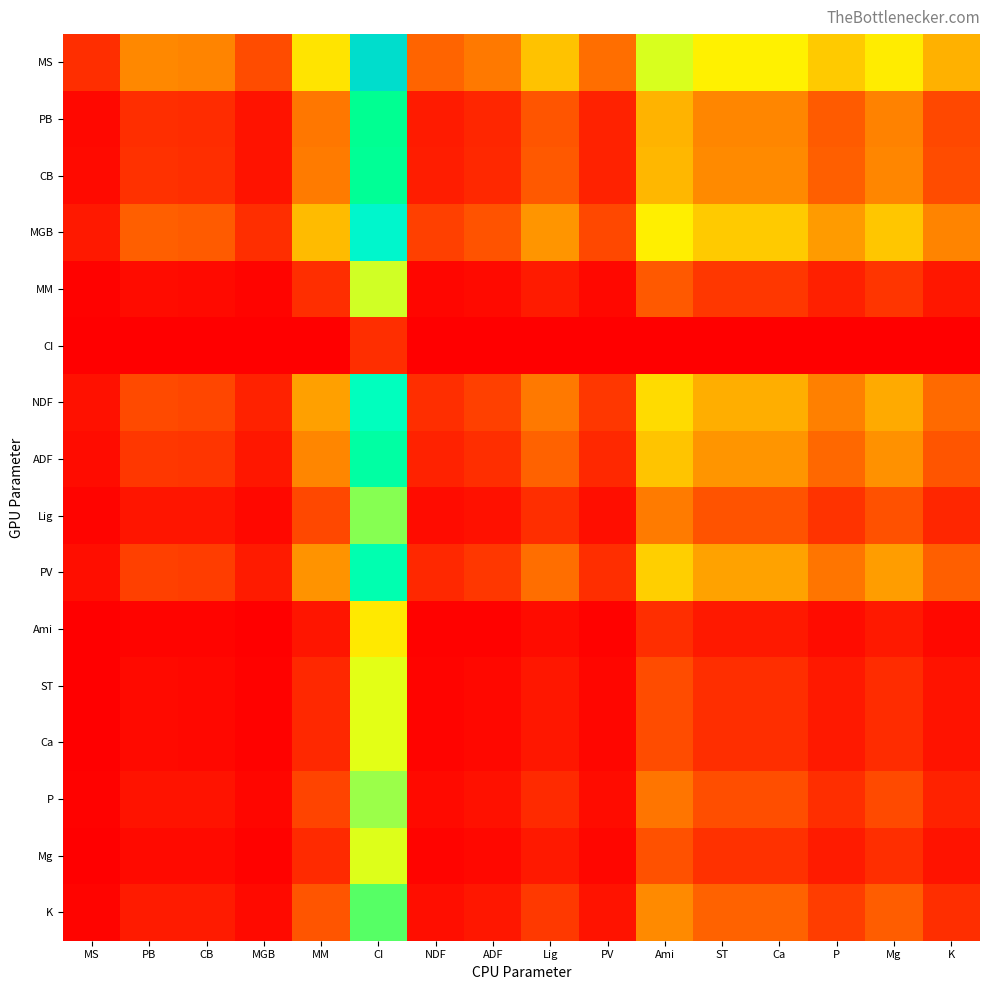

Reading right to left, what are all the values shown in this chart?

MS: K=0.3	Mg=0.5	P=0.4	Ca=0.5	ST=0.5	Ami=0.6	PV=0.2	Lig=0.4	ADF=0.2	NDF=0.2	CI=1.0	MM=0.4	MGB=0.1	CB=0.2	PB=0.3	MS=0.1
PB: K=0.1	Mg=0.2	P=0.2	Ca=0.2	ST=0.2	Ami=0.3	PV=0.1	Lig=0.2	ADF=0.1	NDF=0.1	CI=0.8	MM=0.2	MGB=0.0	CB=0.1	PB=0.1	MS=0.0
CB: K=0.1	Mg=0.2	P=0.2	Ca=0.3	ST=0.3	Ami=0.3	PV=0.1	Lig=0.2	ADF=0.1	NDF=0.1	CI=0.8	MM=0.2	MGB=0.0	CB=0.1	PB=0.1	MS=0.0
MGB: K=0.2	Mg=0.4	P=0.3	Ca=0.4	ST=0.4	Ami=0.5	PV=0.1	Lig=0.3	ADF=0.2	NDF=0.1	CI=0.9	MM=0.3	MGB=0.1	CB=0.2	PB=0.2	MS=0.1
MM: K=0.0	Mg=0.1	P=0.1	Ca=0.1	ST=0.1	Ami=0.2	PV=0.0	Lig=0.1	ADF=0.0	NDF=0.0	CI=0.6	MM=0.1	MGB=0.0	CB=0.0	PB=0.0	MS=0.0
CI: K=0.0	Mg=0.0	P=0.0	Ca=0.0	ST=0.0	Ami=0.0	PV=0.0	Lig=0.0	ADF=0.0	NDF=0.0	CI=0.1	MM=0.0	MGB=0.0	CB=0.0	PB=0.0	MS=0.0
NDF: K=0.2	Mg=0.3	P=0.2	Ca=0.3	ST=0.3	Ami=0.4	PV=0.1	Lig=0.2	ADF=0.1	NDF=0.1	CI=0.9	MM=0.3	MGB=0.1	CB=0.1	PB=0.1	MS=0.0
ADF: K=0.2	Mg=0.3	P=0.2	Ca=0.3	ST=0.3	Ami=0.4	PV=0.1	Lig=0.2	ADF=0.1	NDF=0.1	CI=0.8	MM=0.2	MGB=0.0	CB=0.1	PB=0.1	MS=0.0
Lig: K=0.1	Mg=0.1	P=0.1	Ca=0.2	ST=0.2	Ami=0.2	PV=0.0	Lig=0.1	ADF=0.0	NDF=0.0	CI=0.6	MM=0.1	MGB=0.0	CB=0.0	PB=0.0	MS=0.0
PV: K=0.2	Mg=0.3	P=0.2	Ca=0.3	ST=0.3	Ami=0.4	PV=0.1	Lig=0.2	ADF=0.1	NDF=0.1	CI=0.8	MM=0.3	MGB=0.1	CB=0.1	PB=0.1	MS=0.0
Ami: K=0.0	Mg=0.0	P=0.0	Ca=0.1	ST=0.1	Ami=0.1	PV=0.0	Lig=0.0	ADF=0.0	NDF=0.0	CI=0.4	MM=0.0	MGB=0.0	CB=0.0	PB=0.0	MS=0.0
ST: K=0.0	Mg=0.1	P=0.0	Ca=0.1	ST=0.1	Ami=0.1	PV=0.0	Lig=0.0	ADF=0.0	NDF=0.0	CI=0.5	MM=0.1	MGB=0.0	CB=0.0	PB=0.0	MS=0.0
Ca: K=0.0	Mg=0.1	P=0.0	Ca=0.1	ST=0.1	Ami=0.1	PV=0.0	Lig=0.0	ADF=0.0	NDF=0.0	CI=0.5	MM=0.1	MGB=0.0	CB=0.0	PB=0.0	MS=0.0
P: K=0.1	Mg=0.1	P=0.1	Ca=0.1	ST=0.1	Ami=0.2	PV=0.0	Lig=0.1	ADF=0.0	NDF=0.0	CI=0.6	MM=0.1	MGB=0.0	CB=0.0	PB=0.0	MS=0.0
Mg: K=0.0	Mg=0.1	P=0.1	Ca=0.1	ST=0.1	Ami=0.1	PV=0.0	Lig=0.0	ADF=0.0	NDF=0.0	CI=0.5	MM=0.1	MGB=0.0	CB=0.0	PB=0.0	MS=0.0
K: K=0.1	Mg=0.2	P=0.1	Ca=0.2	ST=0.2	Ami=0.3	PV=0.0	Lig=0.1	ADF=0.0	NDF=0.0	CI=0.7	MM=0.2	MGB=0.0	CB=0.1	PB=0.1	MS=0.0